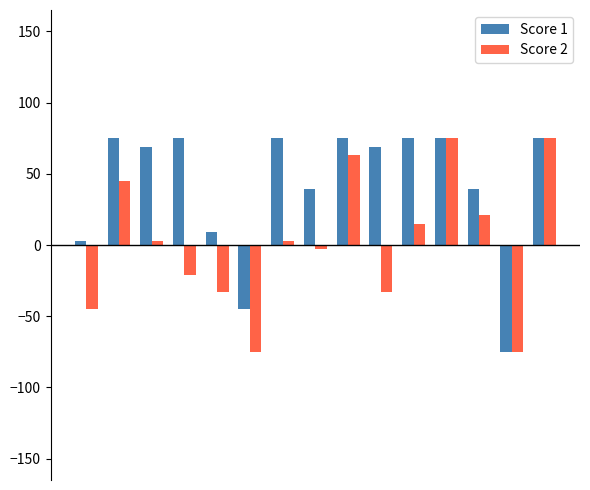

What is the smallest value displayed?

-75